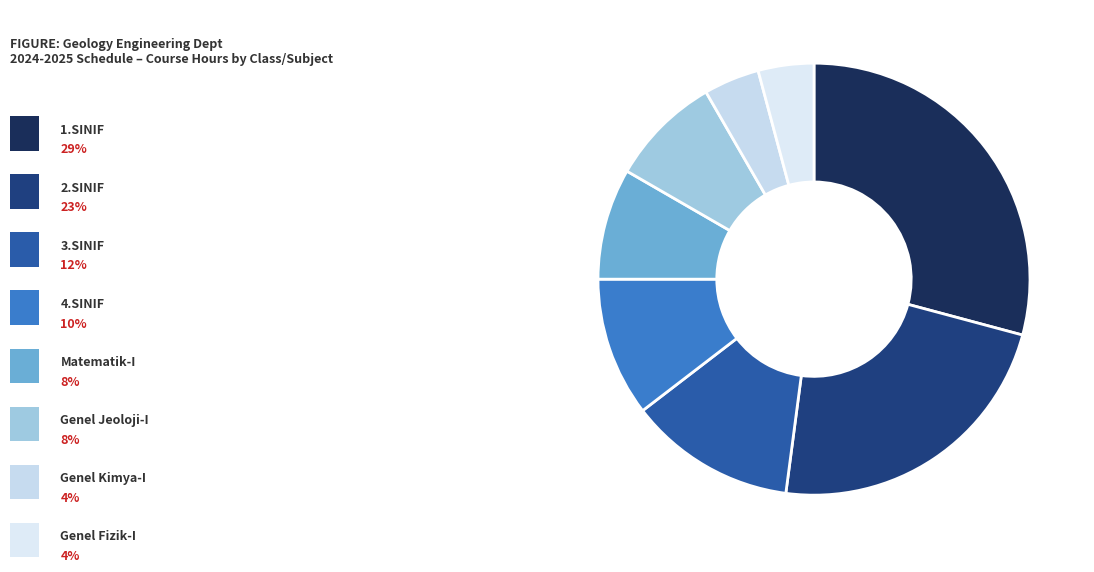

How many segments does this pie chart have?

8